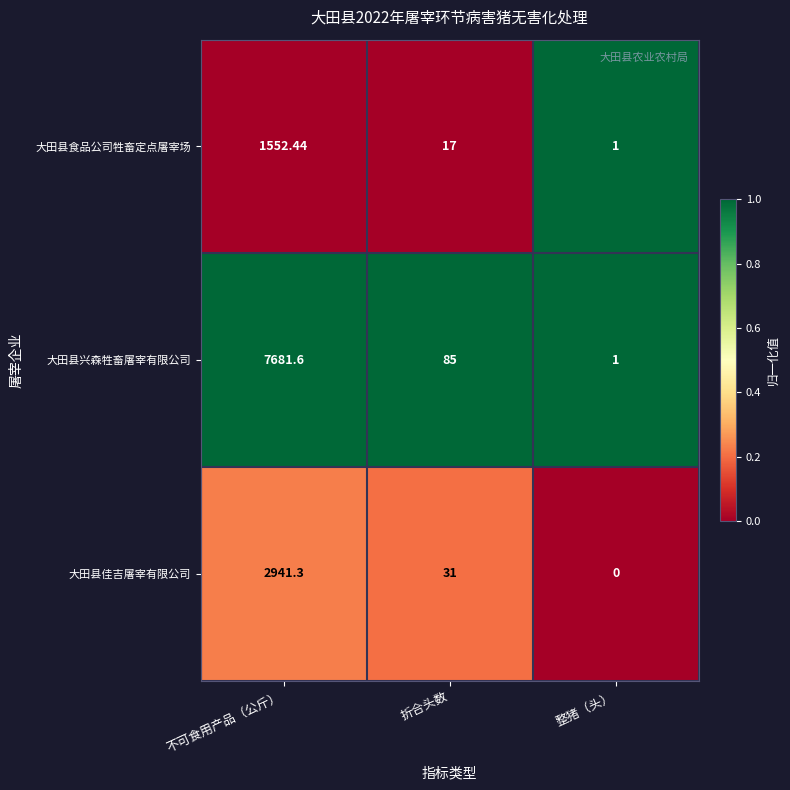

Rank the series by their maximum value, from highest to lowest.

大田县兴森牲畜屠宰有限公司, 大田县佳吉屠宰有限公司, 大田县食品公司牲畜定点屠宰场